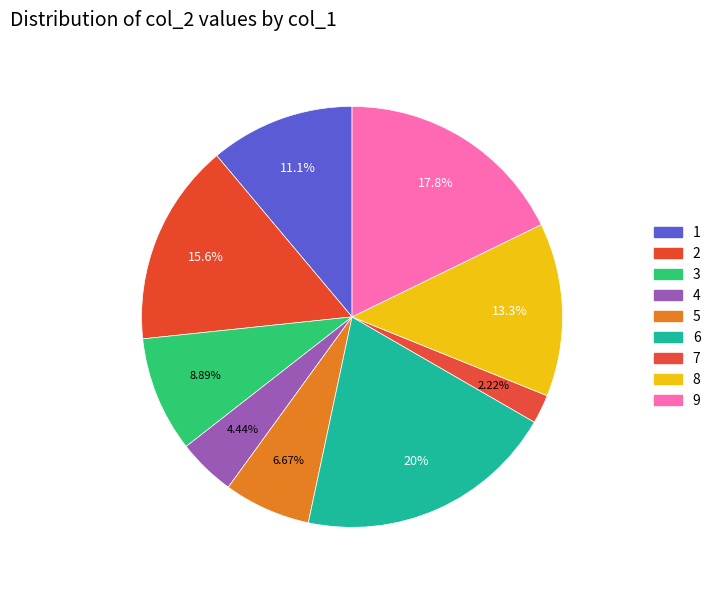

How many slices are in this pie chart?

9